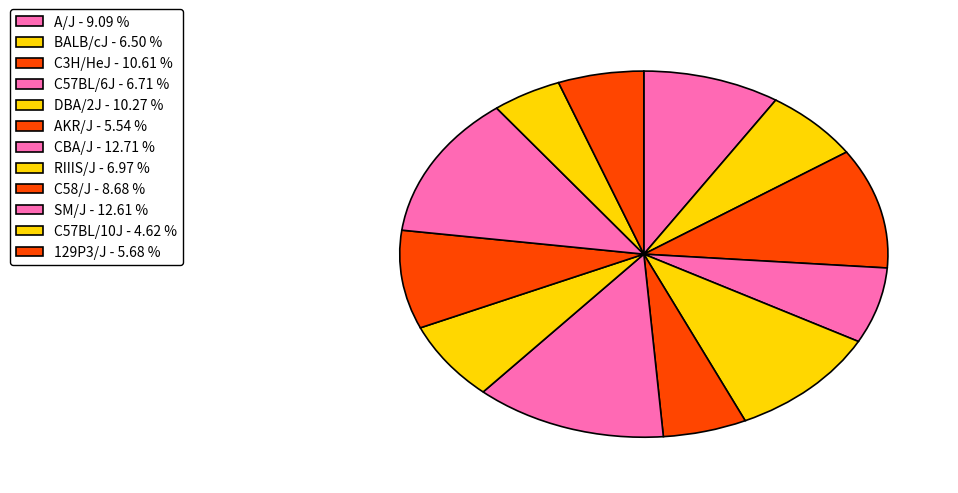

How much of the chart is everything except DBA/2J?

89.7%